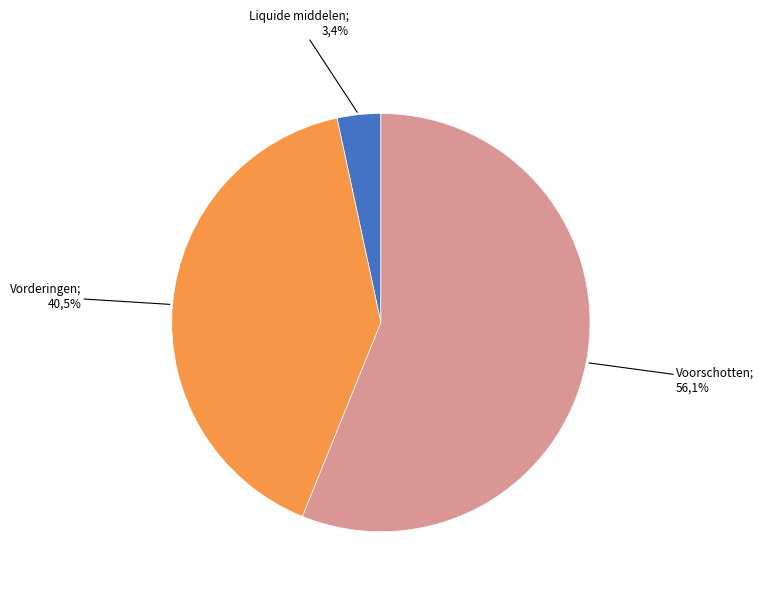

Is it true that Vorderingen buiten begrotingsverband is 0% of the pie?

True